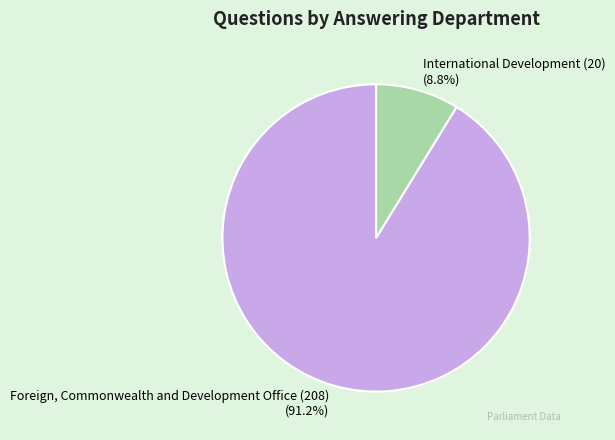

To the nearest percent, what is the average slice percentage?

50%